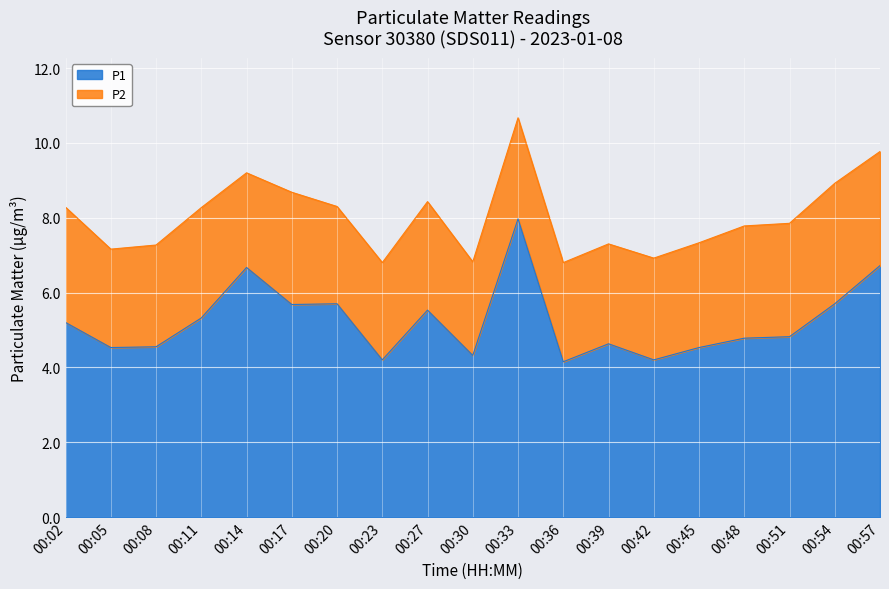

Reading left to right, what are all the values shown in this chart?

00:02=5.2	00:05=4.5	00:08=4.5	00:11=5.3	00:14=6.7	00:17=5.7	00:20=5.7	00:23=4.2	00:27=5.5	00:30=4.3	00:33=8.0	00:36=4.2	00:39=4.6	00:42=4.2	00:45=4.5	00:48=4.8	00:51=4.8	00:54=5.7	00:57=6.7